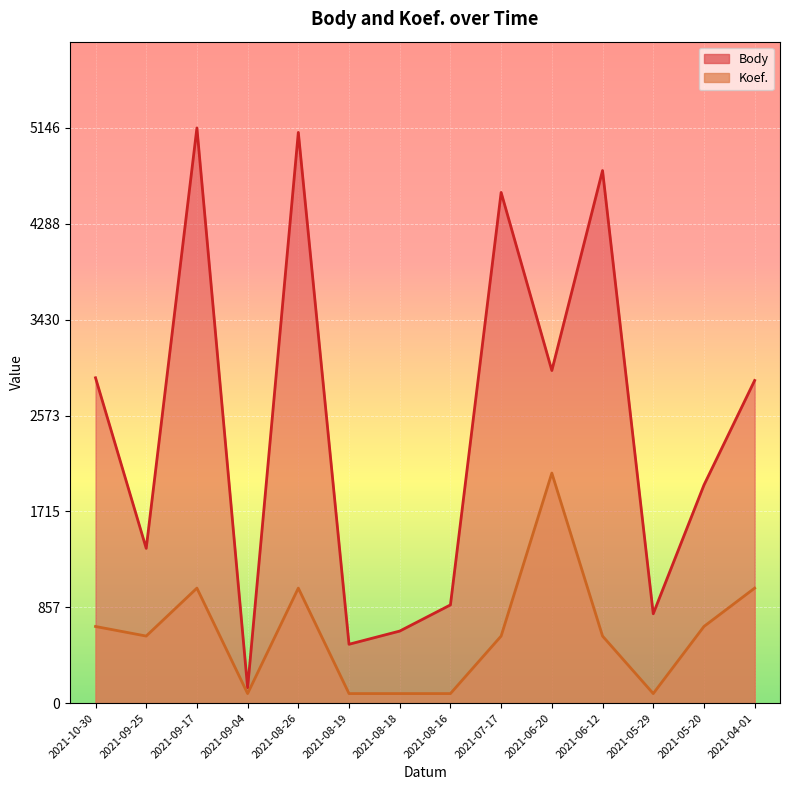

Where is the first local minimum for Koef.?

2021-09-25